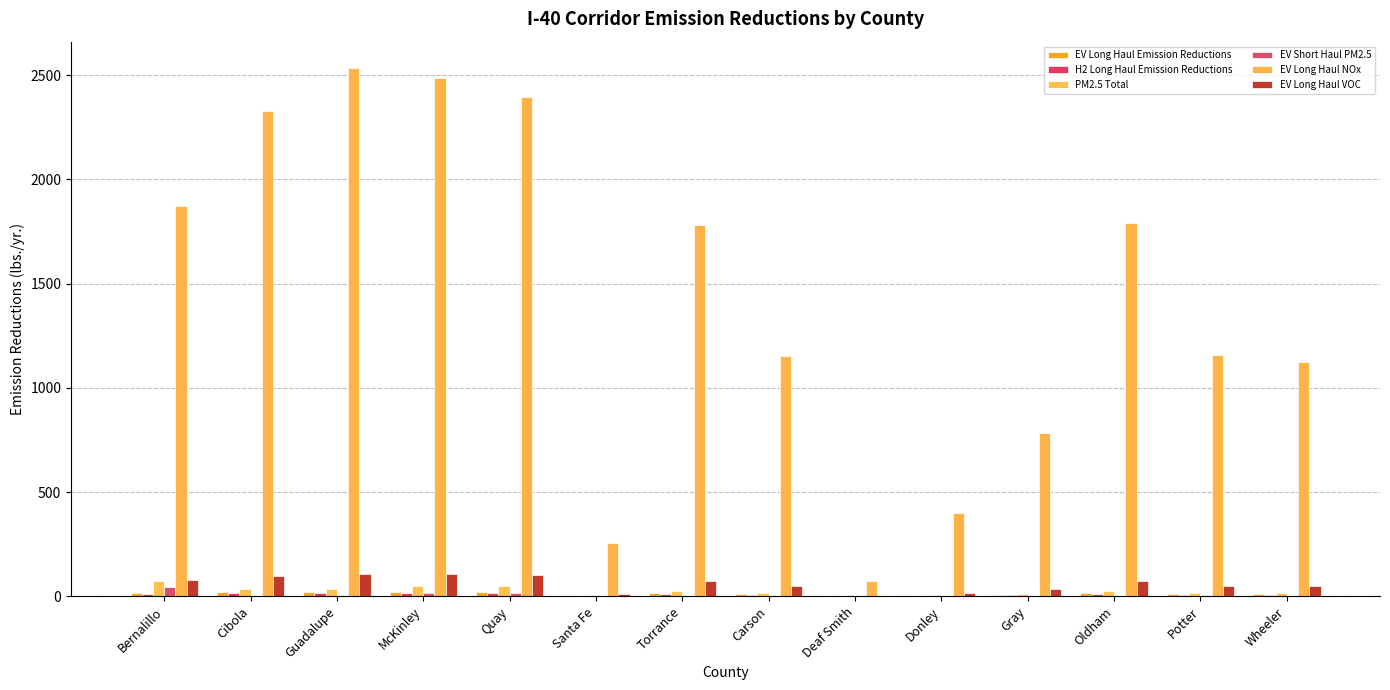

Reading left to right, list all the values displayed in this chart.

EV Long Haul Emission Reductions: 15.9	19.8	21.5	21.1	20.4	2.2	15.1	9.8	0.6	3.4	6.7	15.2	9.8	9.5
H2 Long Haul Emission Reductions: 11.2	14.0	15.2	15.0	14.4	1.5	10.7	6.9	0.4	2.4	4.7	10.8	7.0	6.7
PM2.5 Total: 73.9	33.8	36.8	49.5	48.2	3.7	25.8	16.7	1.0	5.8	11.4	26.0	16.8	16.3
EV Short Haul PM2.5: 46.7	0.0	0.0	13.4	13.4	0.0	0.0	0.0	0.0	0.0	0.0	0.0	0.0	0.0
EV Long Haul NOx: 1871.6	2328.1	2533.5	2487.9	2396.6	255.6	1780.3	1152.6	71.7	401.7	785.2	1791.7	1157.2	1123.0
EV Long Haul VOC: 78.7	97.9	106.5	104.6	100.7	10.7	74.8	48.5	3.0	16.9	33.0	75.3	48.6	47.2